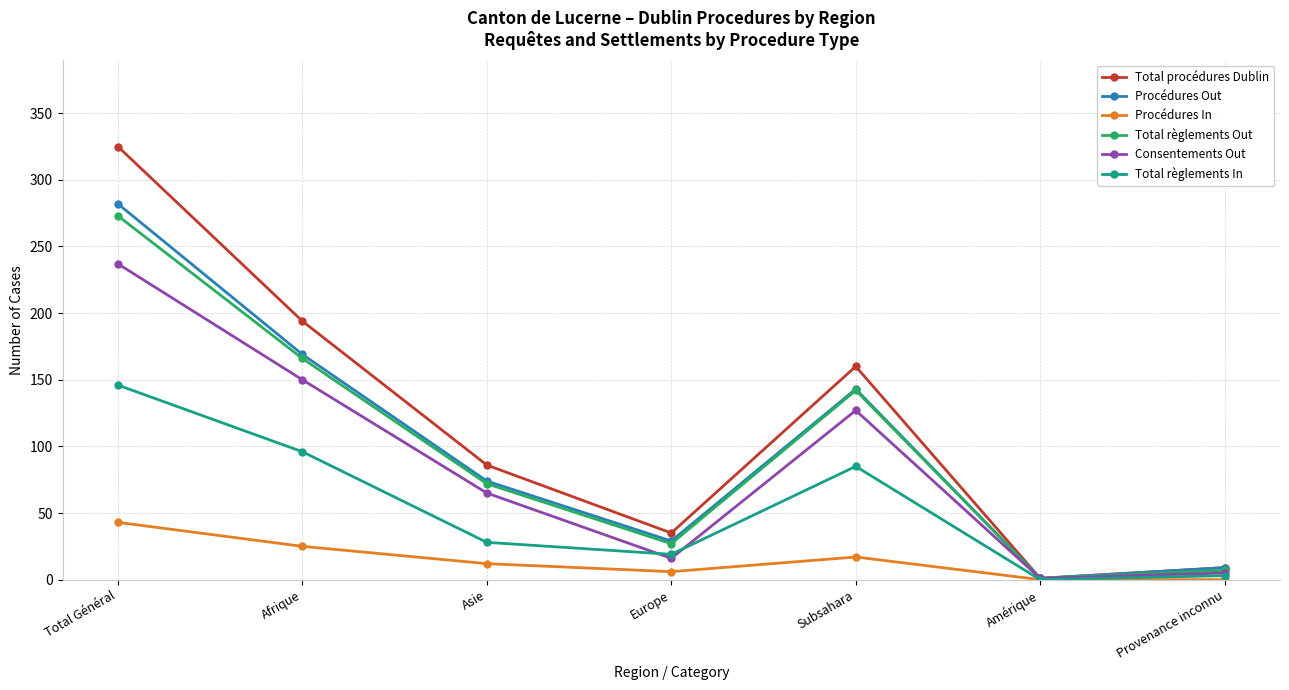

At which label is Total règlements Out closest to 137?

Subsahara